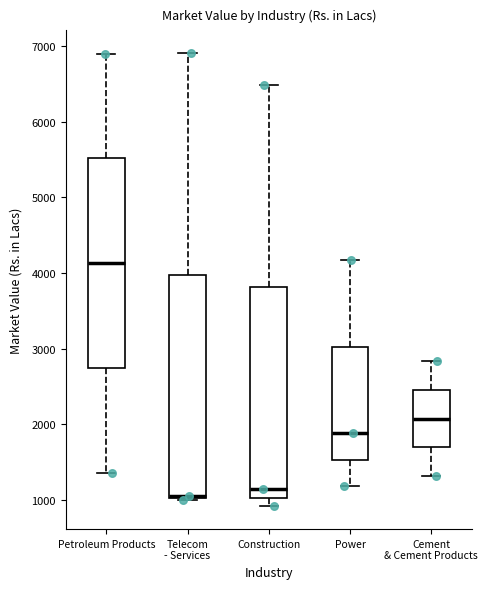

Reading left to right, transcribe this box plot: for each box, give where its median line is, the range the box spans, and where its two whiskers end, as read against the y-axis. The values are not printed on the chart, so give them approximately, as read against the axis.

Petroleum Products: median 4100, box 2700 to 5500, whiskers 1400 to 6900
Telecom - Services: median 1100 (drawn on the box's lower edge), box 1000 to 4000, whiskers 1000 to 6900
Construction: median 1100, box 1000 to 3800, whiskers 900 to 6500
Power: median 1900, box 1500 to 3000, whiskers 1200 to 4200
Cement & Cement Products: median 2100, box 1700 to 2500, whiskers 1300 to 2800